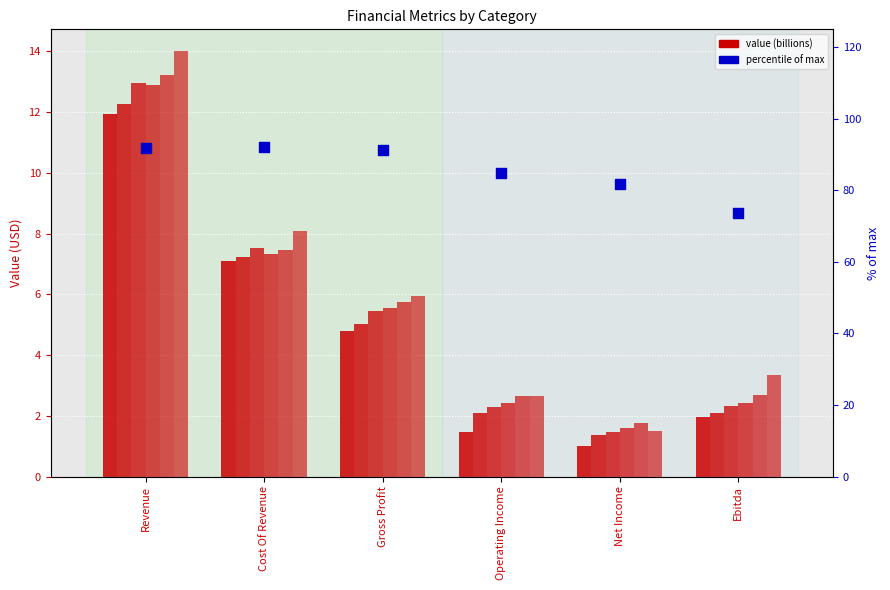

What is the ratio of the value at Gross Profit to the value at Revenue?

1.0